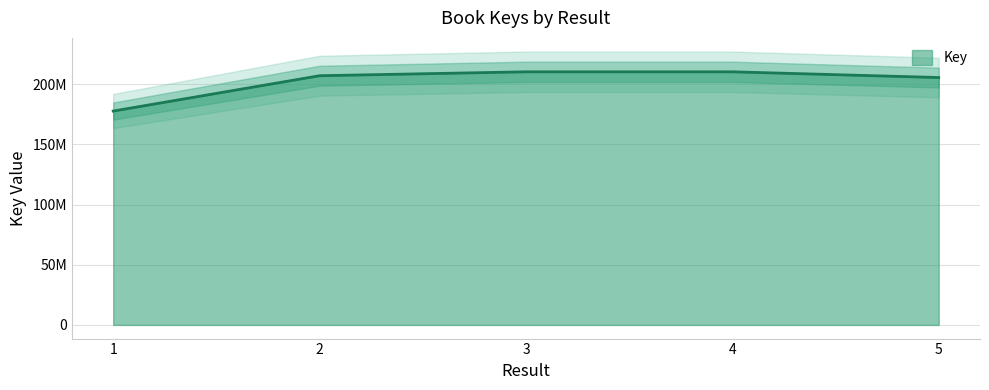

Does the chart have visible grid lines?

Yes